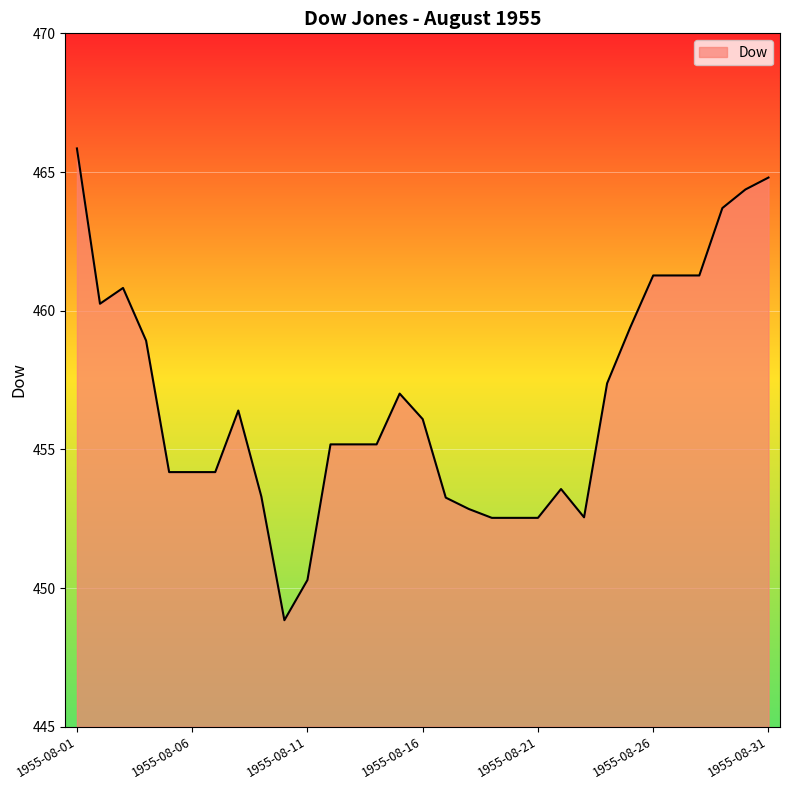

How many lines are shown in the chart?

1